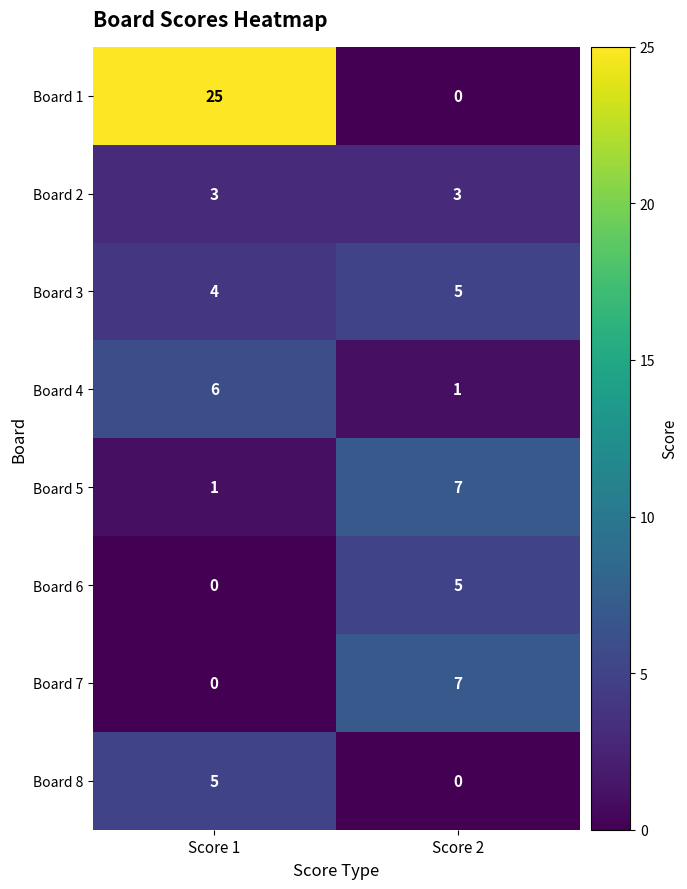

At how many categories does at least one series exceed 0?

2